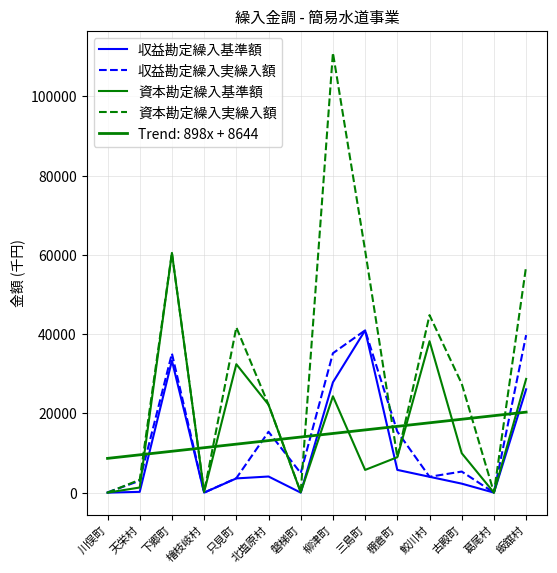

Reading right to left, list all the values displayed in this chart.

収益勘定繰入基準額: 26076	0	2267	3998	5739	40959	27845	0	4068	3589	0	33309	196	0
収益勘定繰入実繰入額: 39755	0	5318	3998	15411	40959	35185	4931	15357	3649	0	35109	3004	66
資本勘定繰入基準額: 28695	0	9949	38217	8938	5731	24321	67	22199	32414	163	60506	1290	0
資本勘定繰入実繰入額: 57140	0	27492	44800	8948	61128	111004	144	22199	41718	163	60506	3241	0